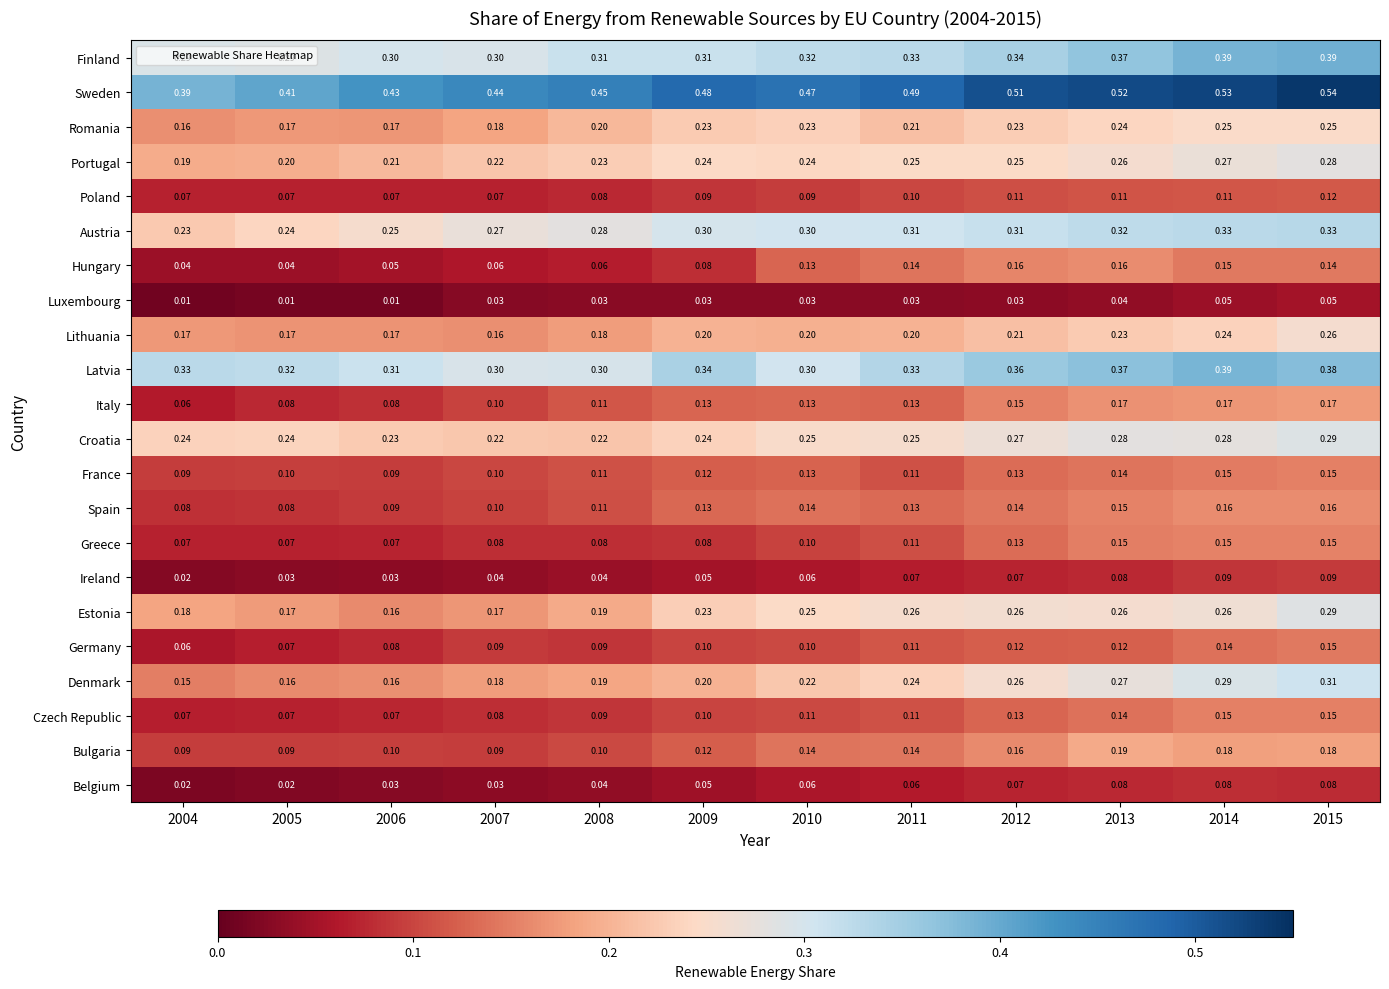

Count the number of data series in this chart.

22